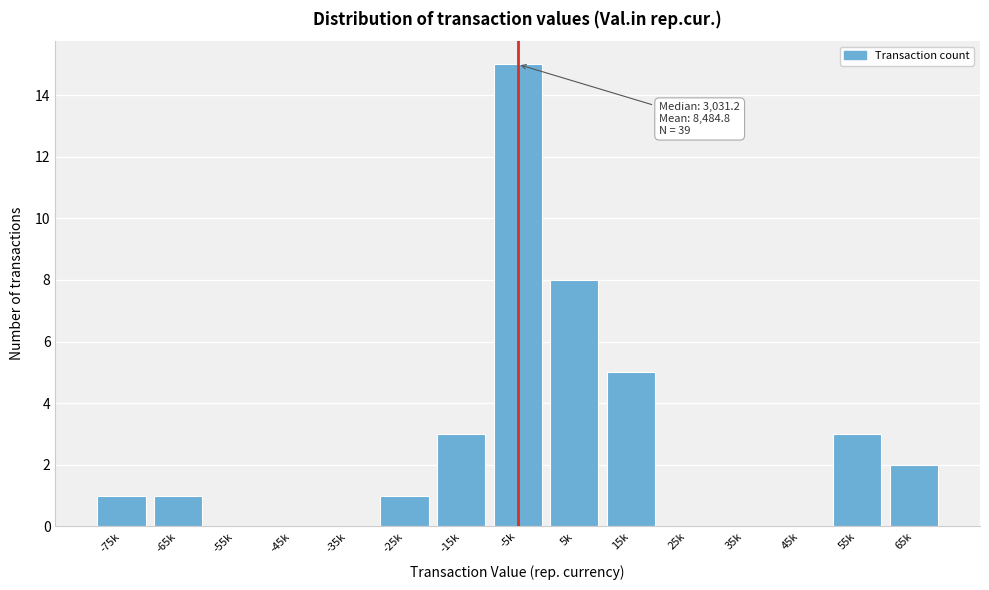

Reading right to left, transcribe all the data shown in this chart.

65k=2	55k=3	45k=0	35k=0	25k=0	15k=5	5k=8	-5k=15	-15k=3	-25k=1	-35k=0	-45k=0	-55k=0	-65k=1	-75k=1